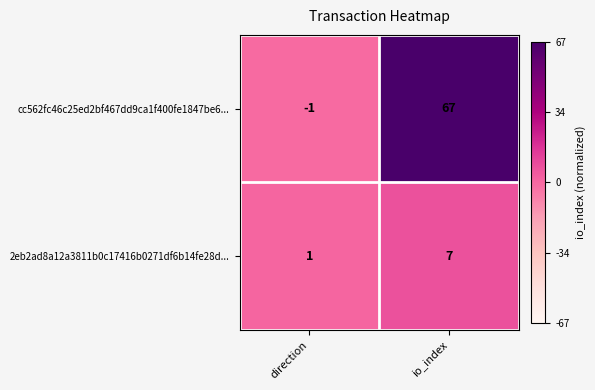

List the series in order of their peak value, highest first.

cc562fc46c25ed2bf467dd9ca1f400fe1847be6..., 2eb2ad8a12a3811b0c17416b0271df6b14fe28d...